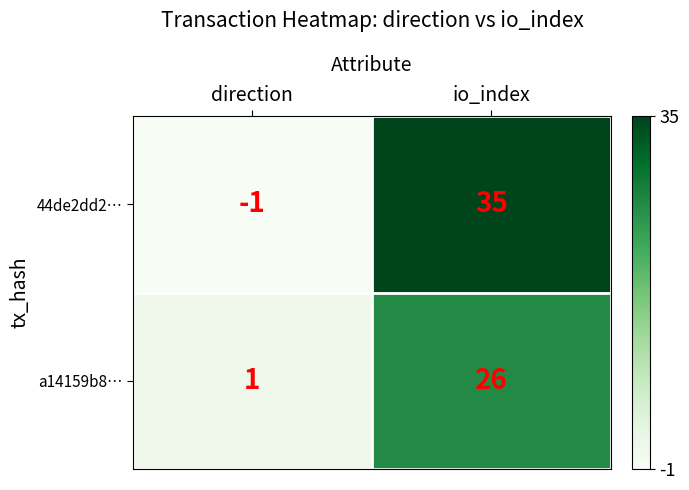

Which series has the largest total across all categories?

44de2dd2…